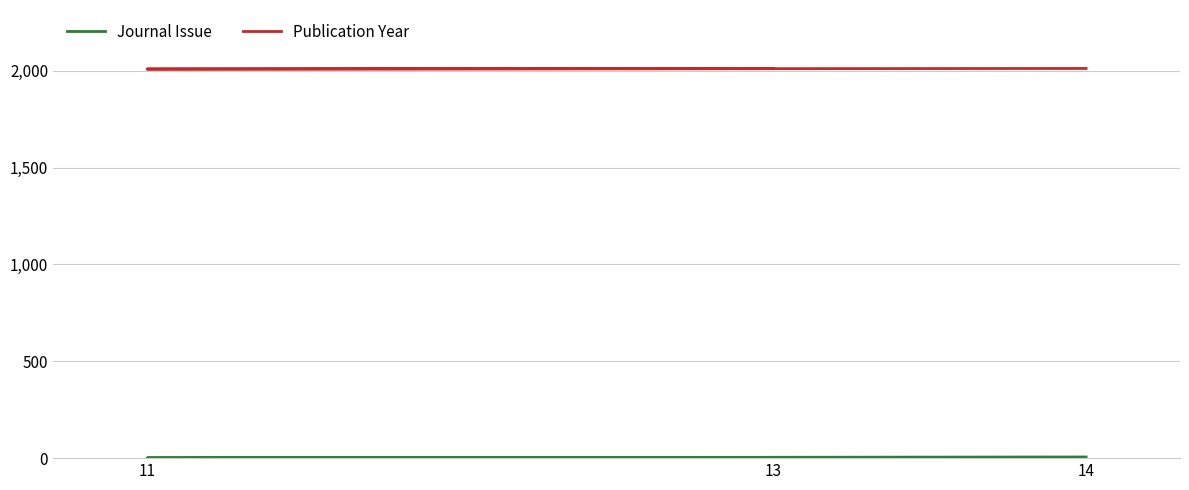

True or false: Journal Issue has a value of 1 at 11.

False